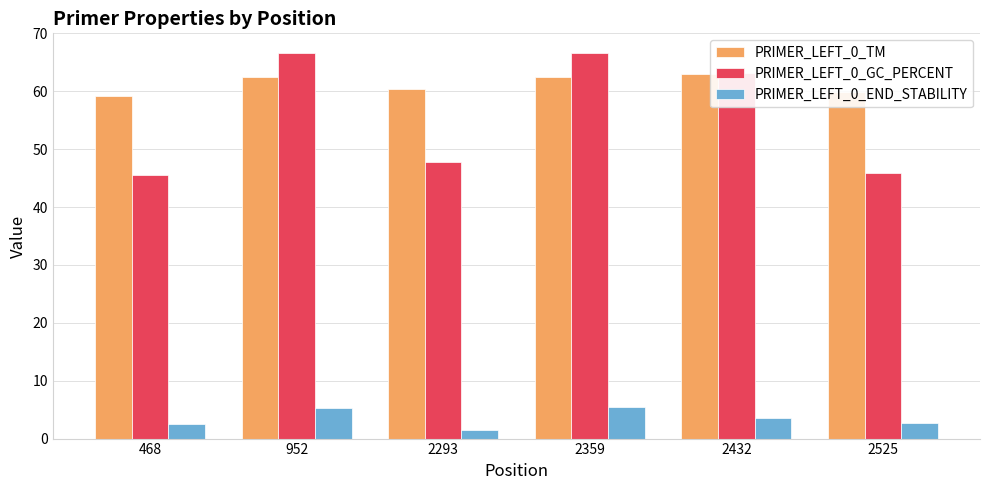

Which series changed the most between 468 and 2359?

PRIMER_LEFT_0_GC_PERCENT